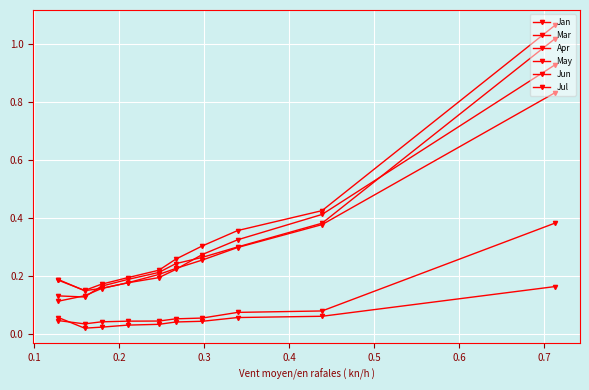

True or false: Jun and Apr intersect in this chart.

False